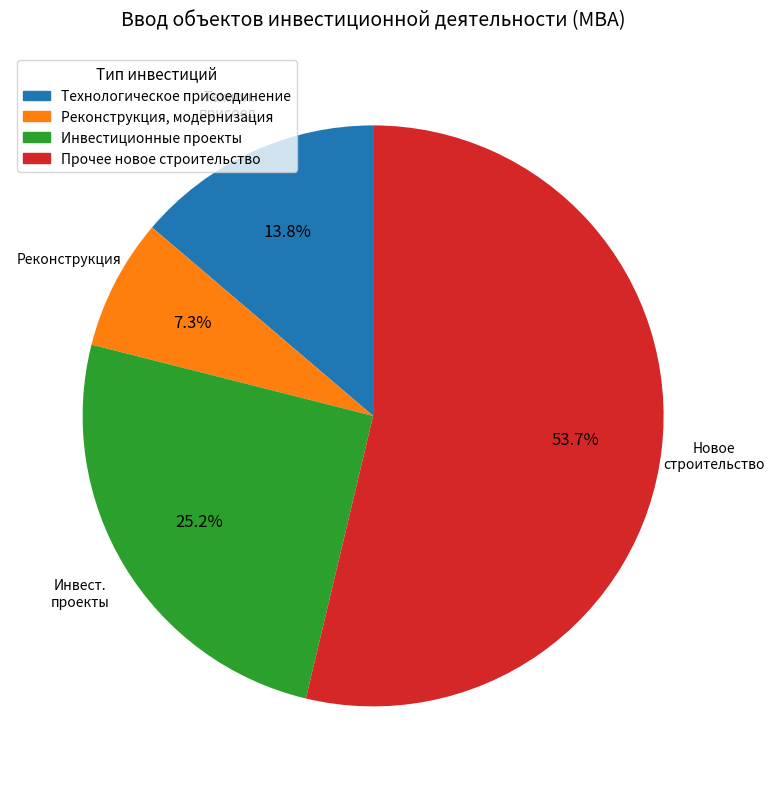

Is it true that Прочее новое строительство is 42% of the pie?

False